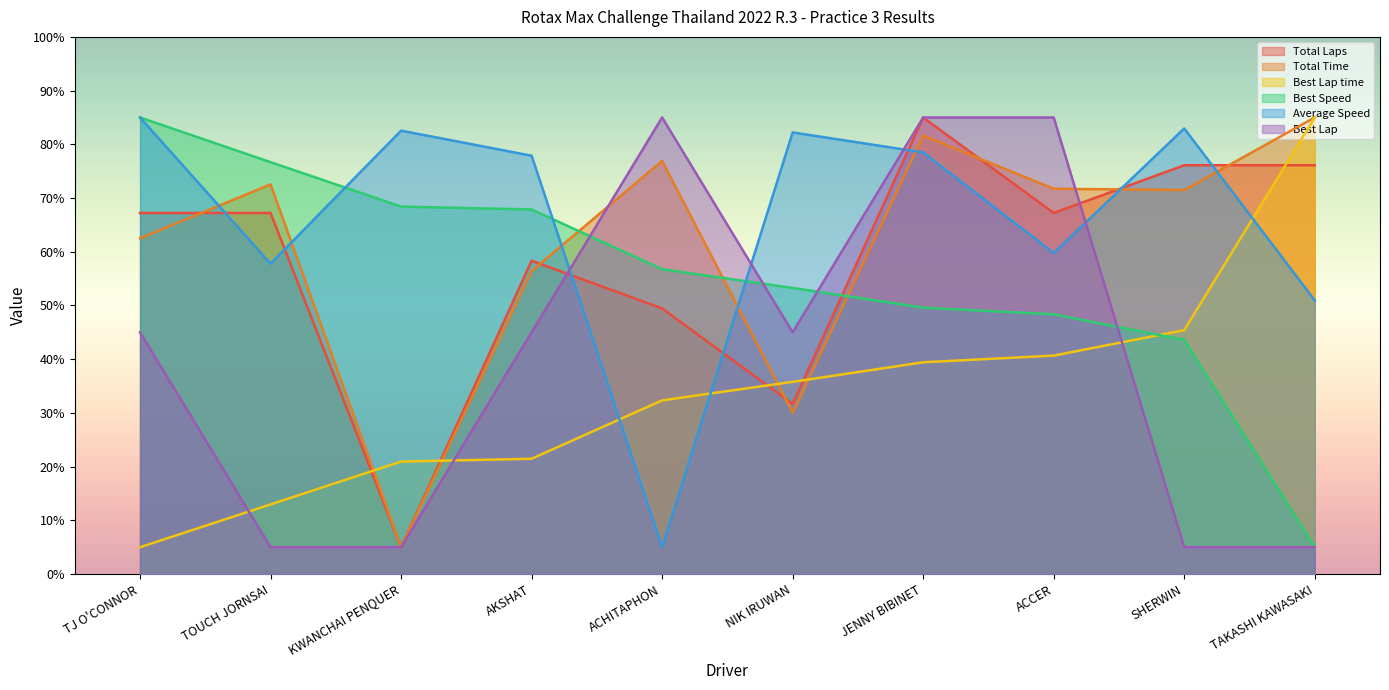

At KWANCHAI PENQUER, list the series in order from smallest to largest.

Total Laps, Total Time, Best Lap, Best Lap time, Best Speed, Average Speed